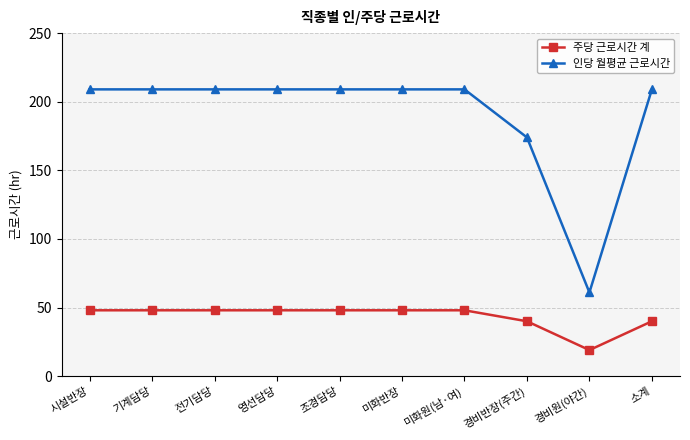

What is the label of the 3rd point from the left?

전기담당